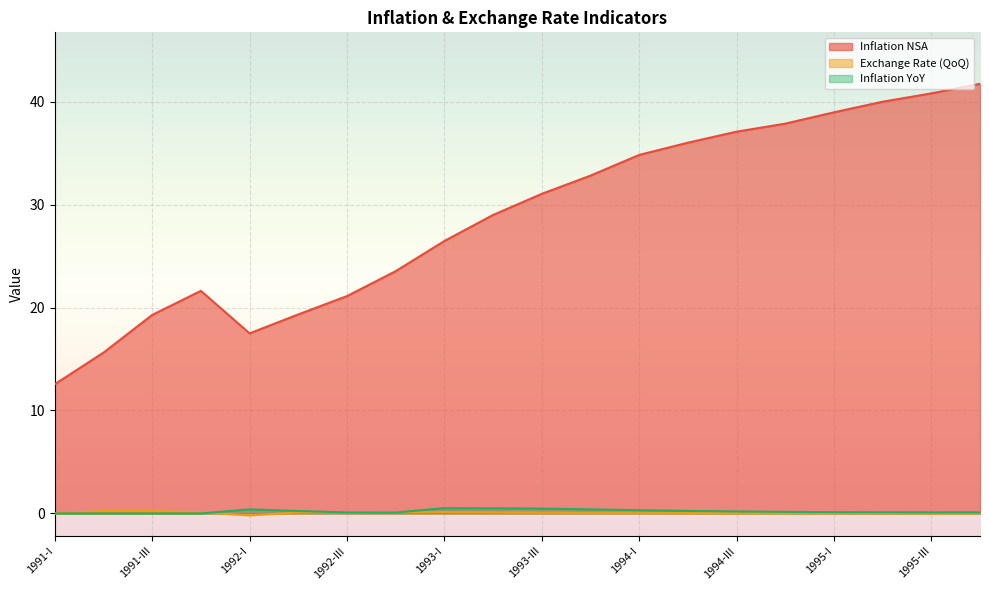

Rank the categories by Exchange Rate (QoQ) value from lowest to highest.

1992-I, 1991-I, 1995-III, 1994-IV, 1995-IV, 1995-II, 1995-I, 1994-III, 1994-II, 1993-IV, 1994-I, 1993-III, 1992-III, 1993-II, 1992-II, 1992-IV, 1991-IV, 1993-I, 1991-III, 1991-II